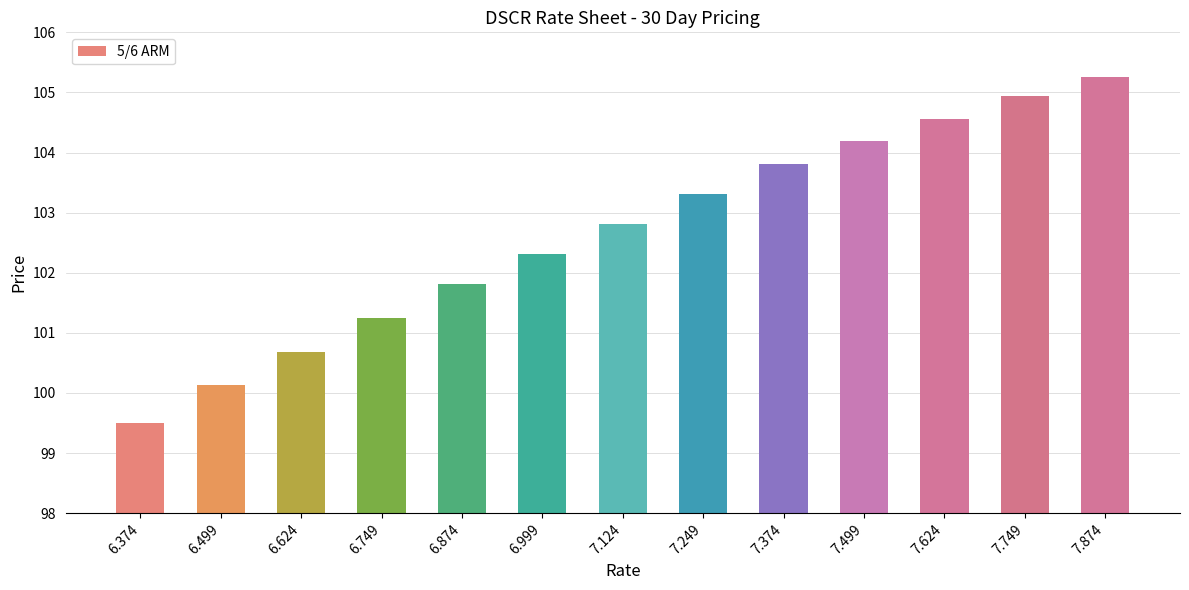

What is the sum of all values?

1334.6